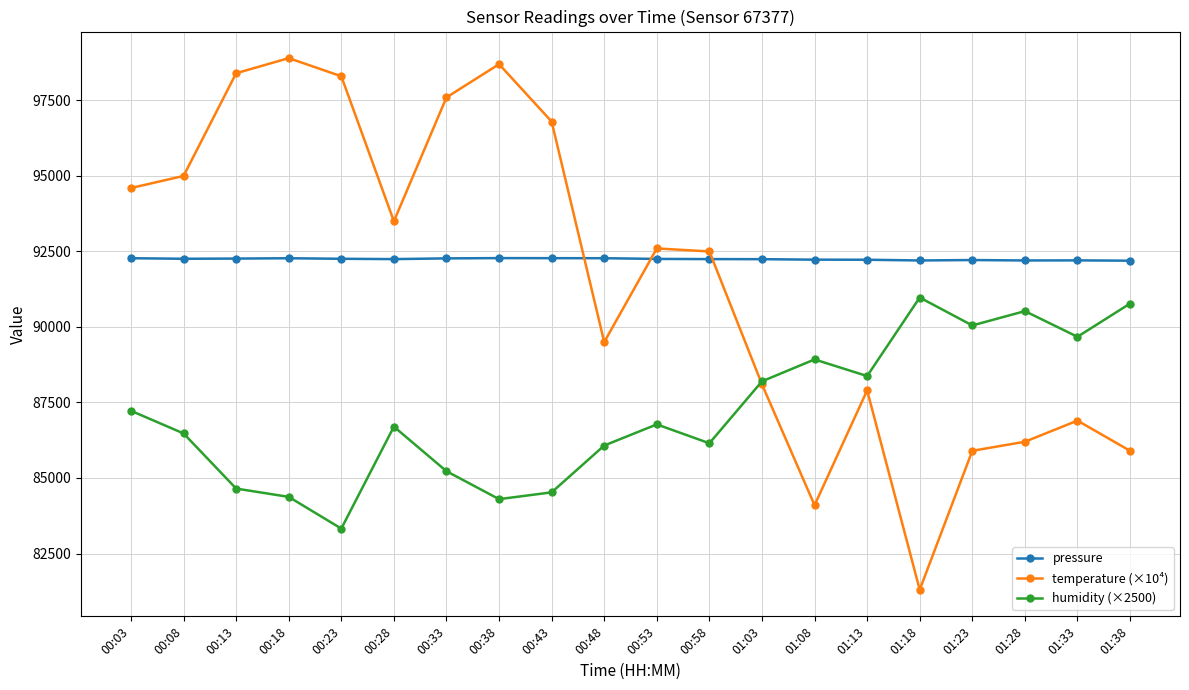

True or false: humidity (×2500) and pressure intersect in this chart.

False